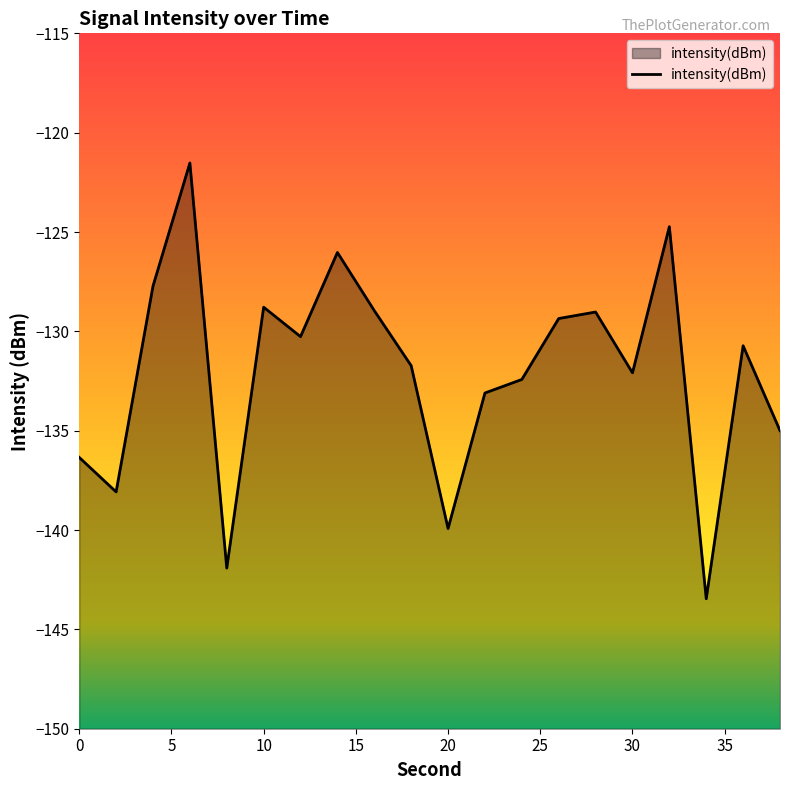

Rank the categories by value from highest to lowest.

6, 32, 14, 4, 10, 16, 28, 26, 12, 36, 18, 30, 24, 22, 38, 0, 2, 20, 8, 34